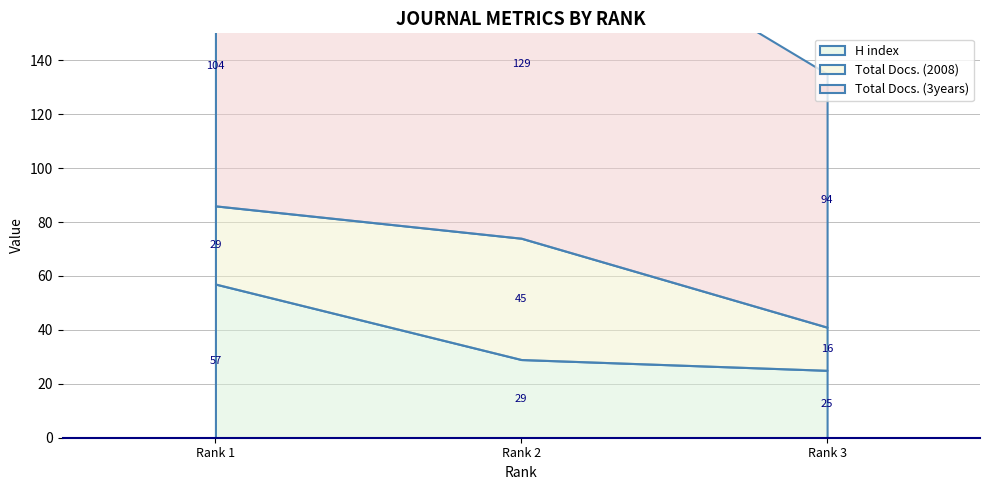

Which label corresponds to the largest value in the chart?

Rank 2